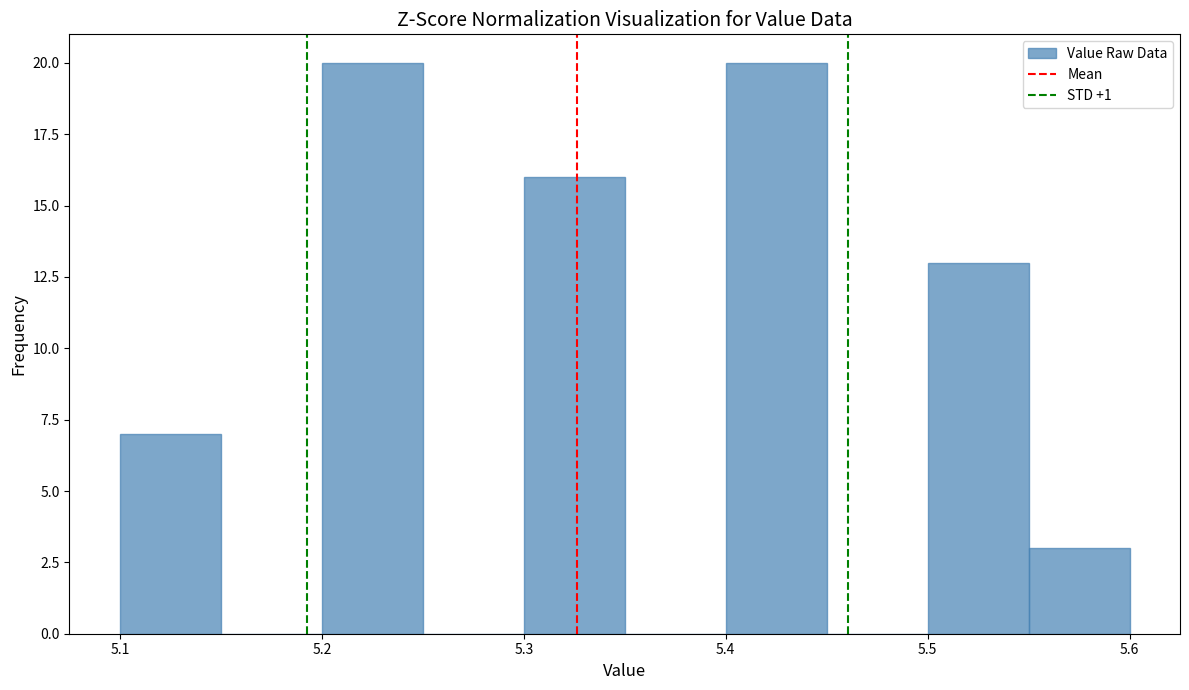

Reading left to right, transcribe this chart: for each bar, give the range it covers on the x-axis and its height. The values are not printed on the chart, so give them approximately, as read against the axis.

5.10 to 5.15: 7
5.15 to 5.20: 0
5.20 to 5.25: 20
5.25 to 5.30: 0
5.30 to 5.35: 16
5.35 to 5.40: 0
5.40 to 5.45: 20
5.45 to 5.50: 0
5.50 to 5.55: 13
5.55 to 5.60: 3